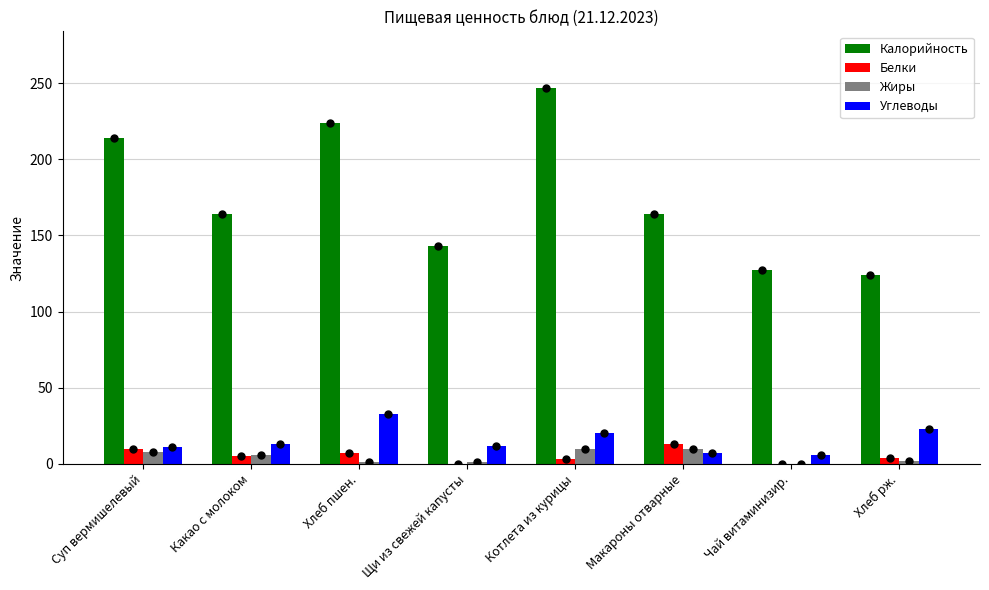

What are all the series names shown in the legend?

Калорийность, Белки, Жиры, Углеводы